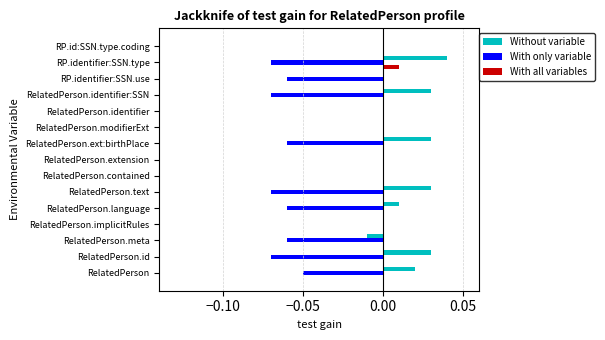

Which series has the largest total across all categories?

Without variable